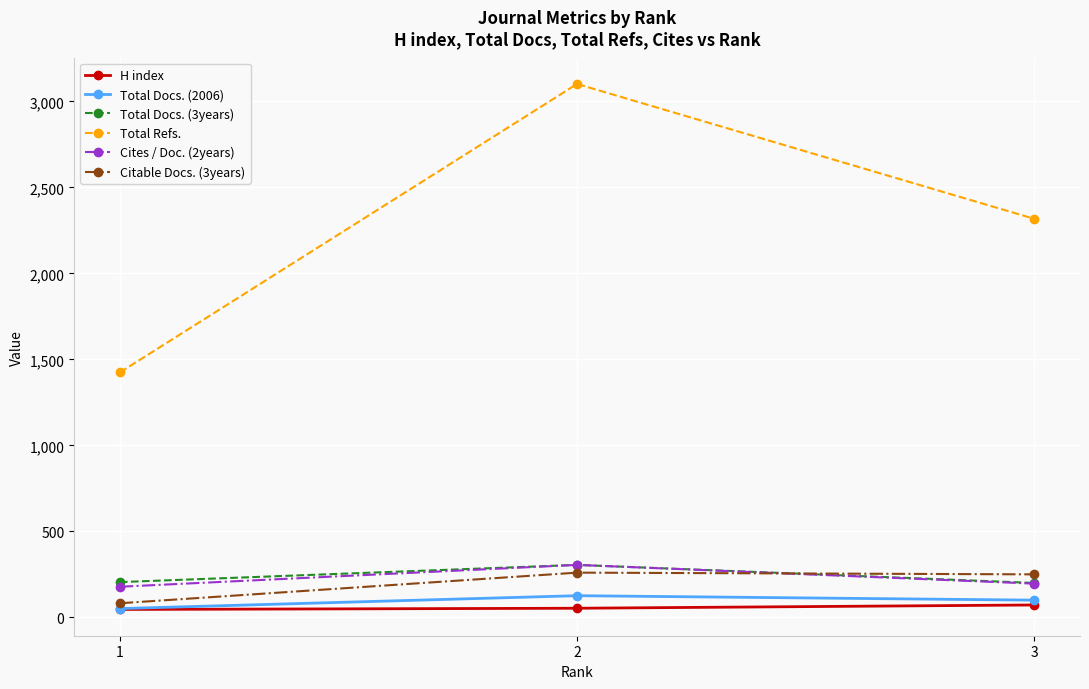

What is the highest value of the Total Docs. (3years) series?

305